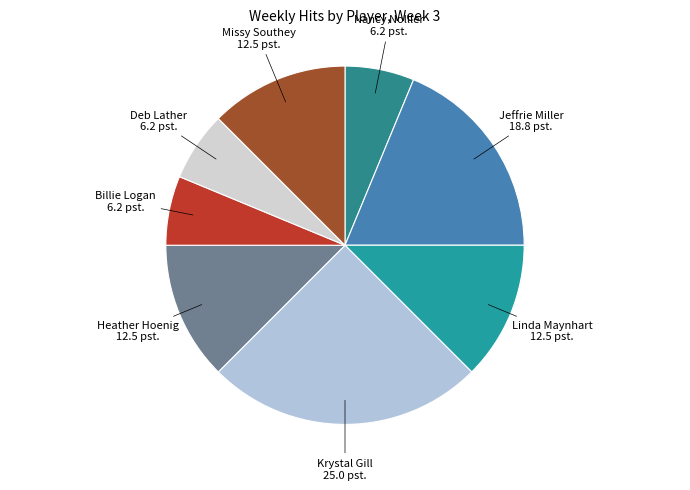

Does any single category account for the majority?

No